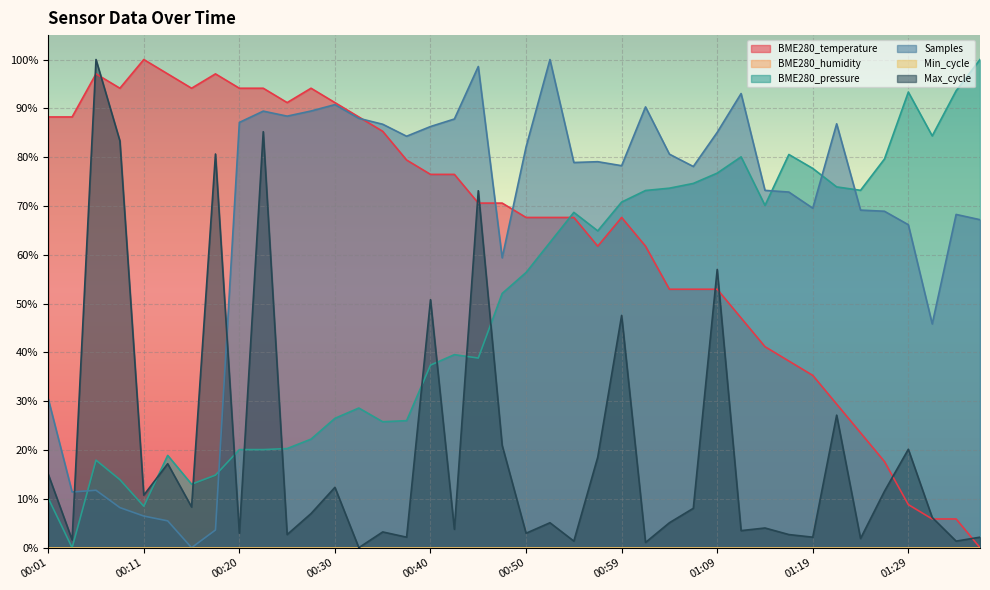

How many times do Samples and BME280_pressure cross each other?

5